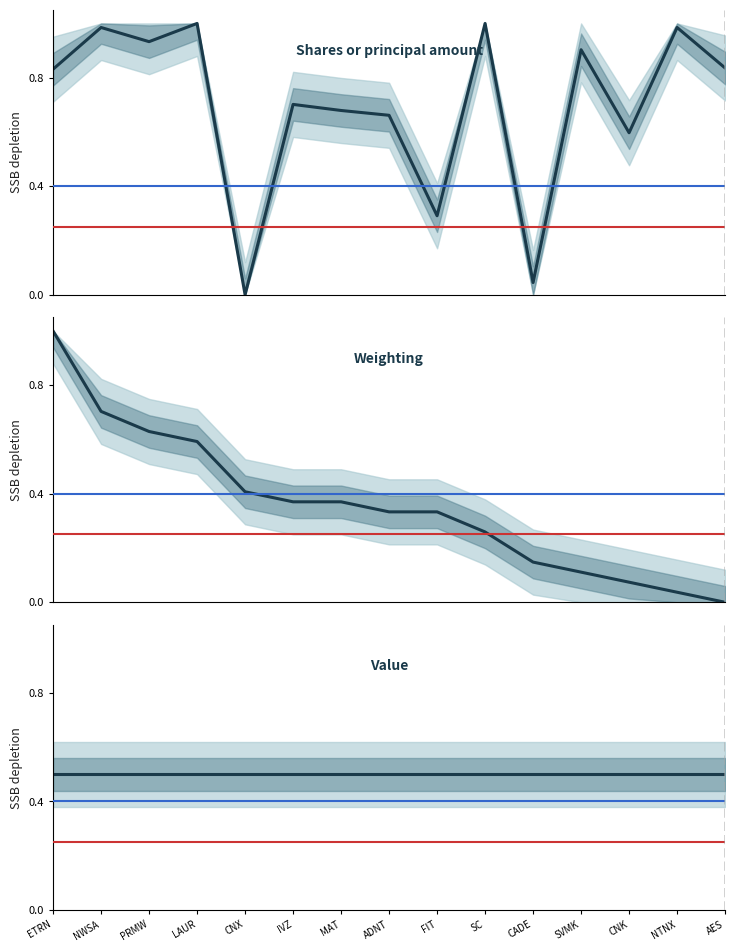

Is this an area chart (filled region under the line)?

No